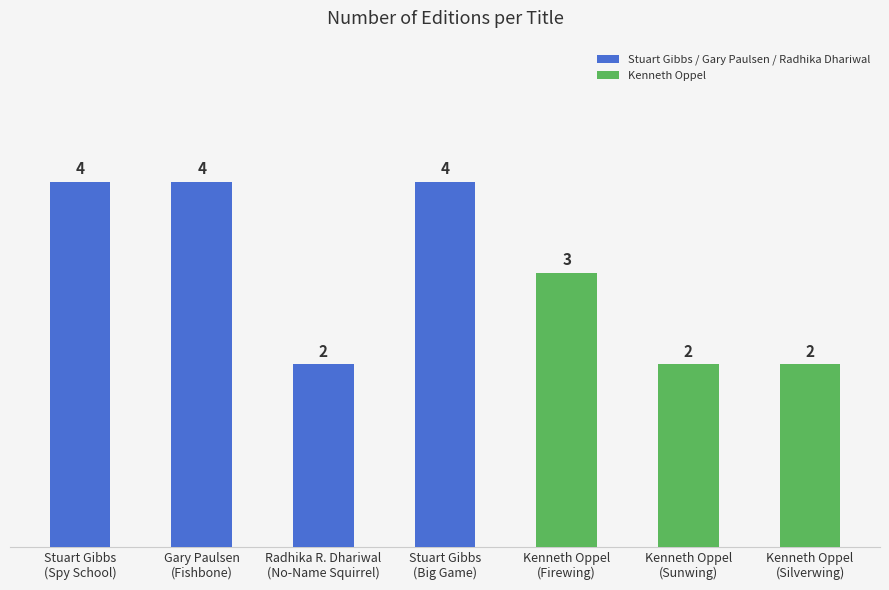

What is the difference between the second highest and second lowest values?

2